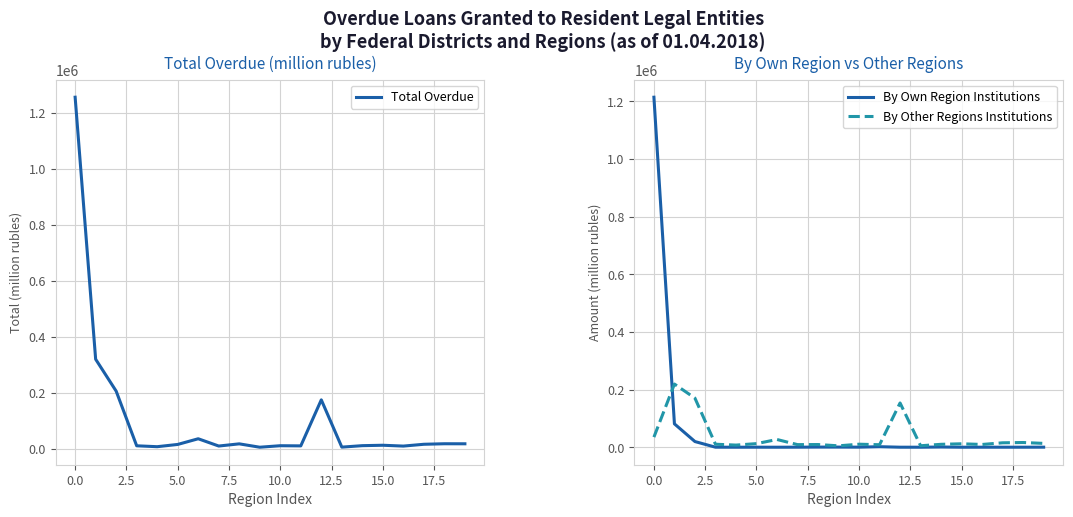

What is the lowest value of the Total Overdue series?

6008